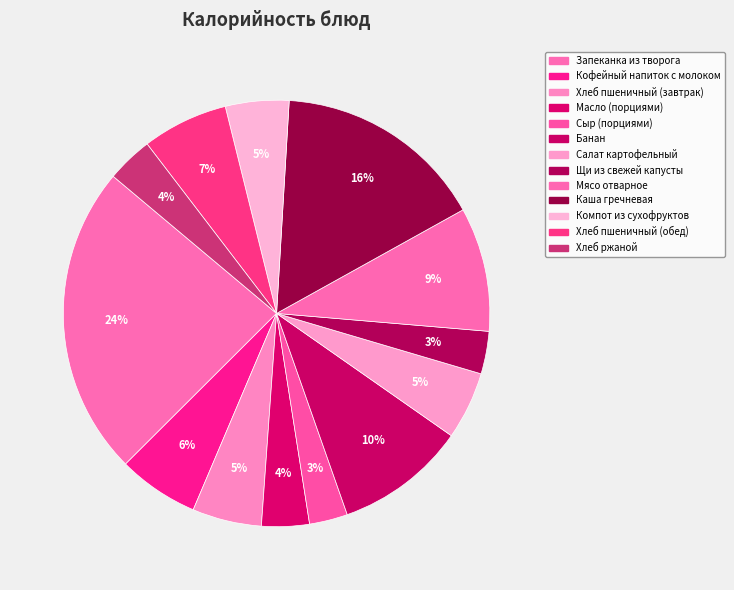

What is the largest slice in the pie chart?

Запеканка из творога